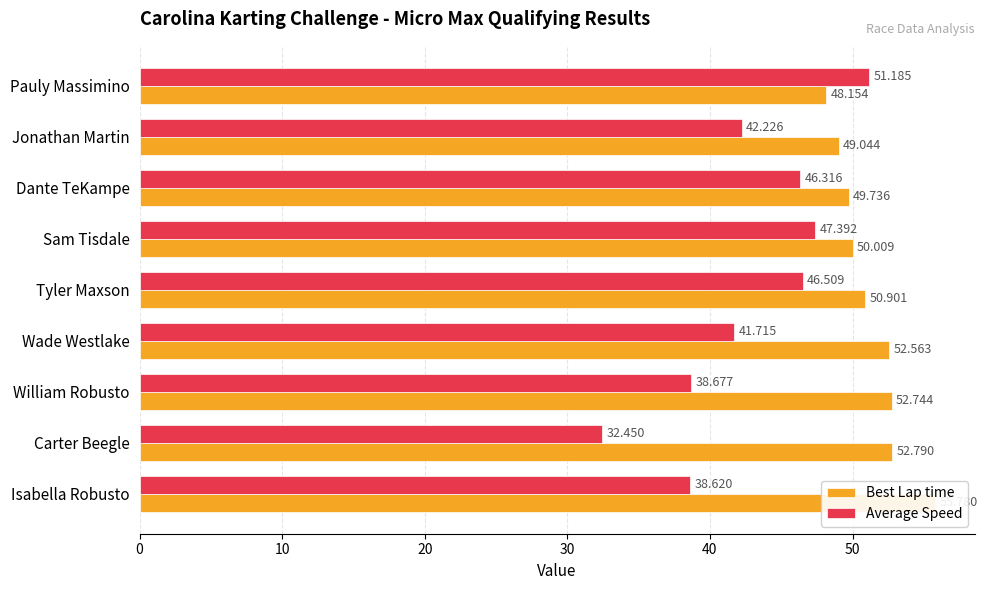

Which series has the largest total across all categories?

Best Lap time